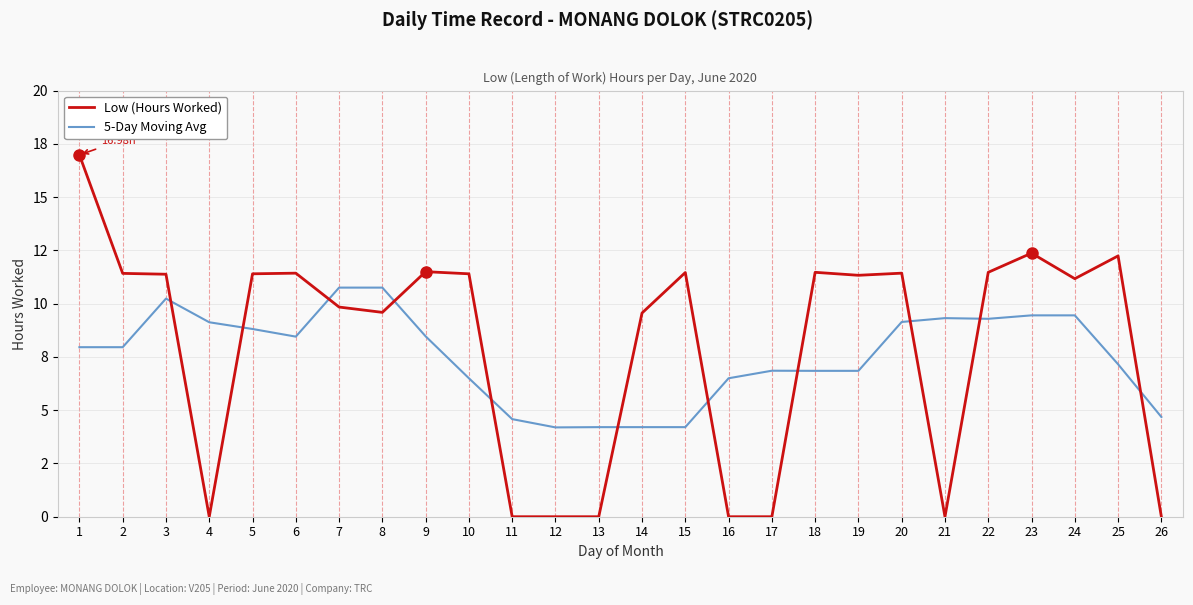

Which series has the largest total across all categories?

Low (Hours Worked)